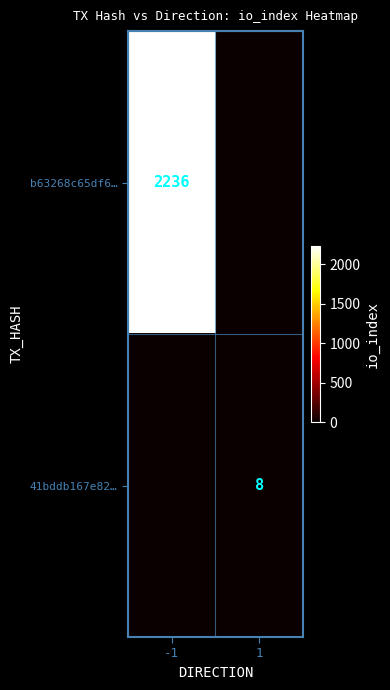

How many distinct data groups are displayed?

2